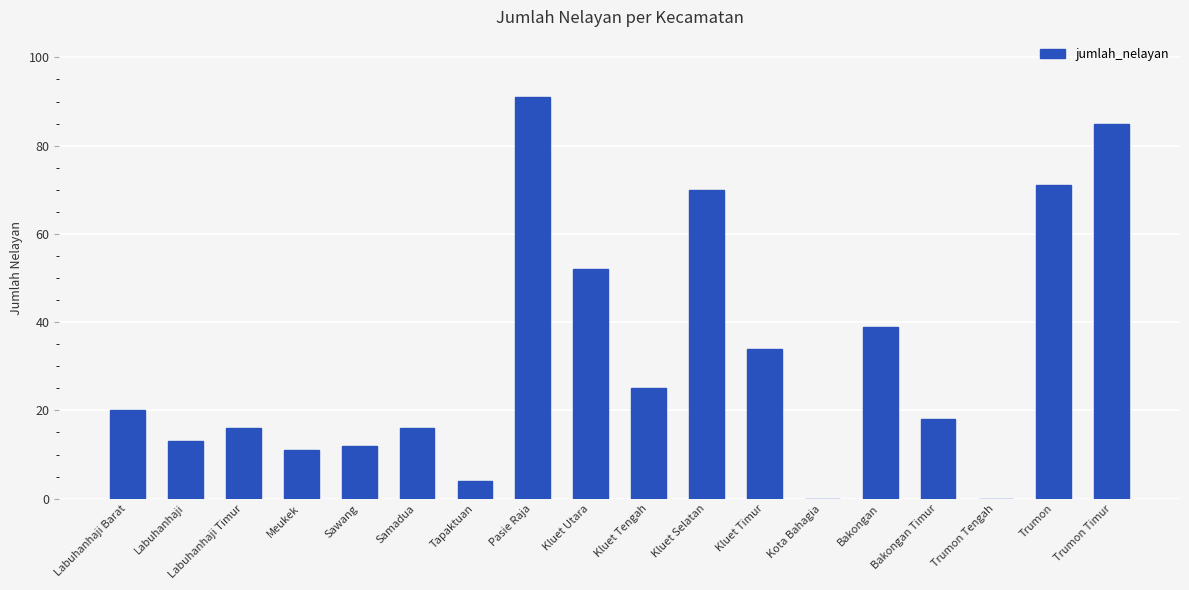

What is the sum of all values?

577